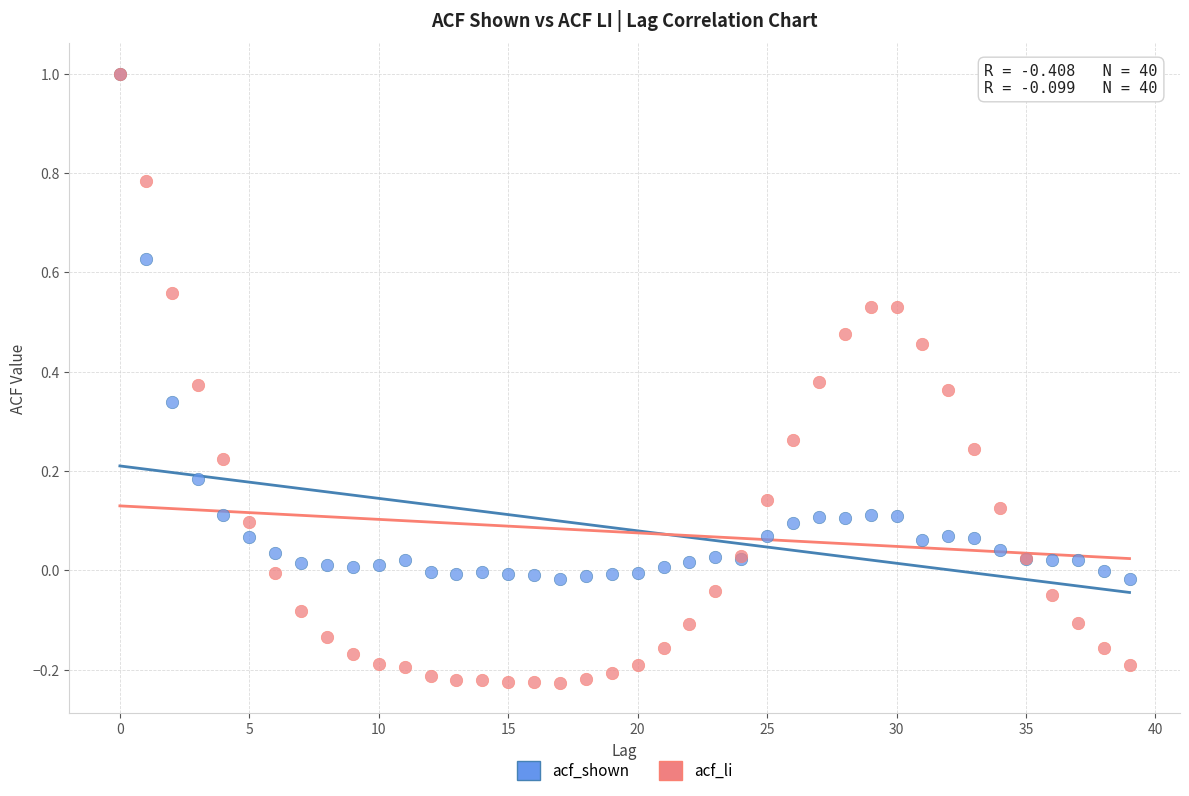

Which series has the largest Y range (max minus min)?

acf_li